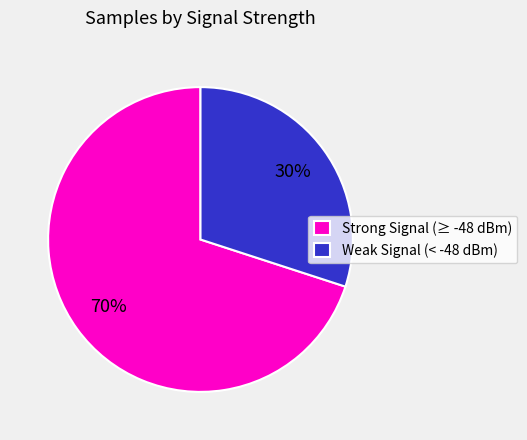

Do Strong Signal (≥ -48 dBm) and Weak Signal (< -48 dBm) together represent more than half of the pie?

Yes